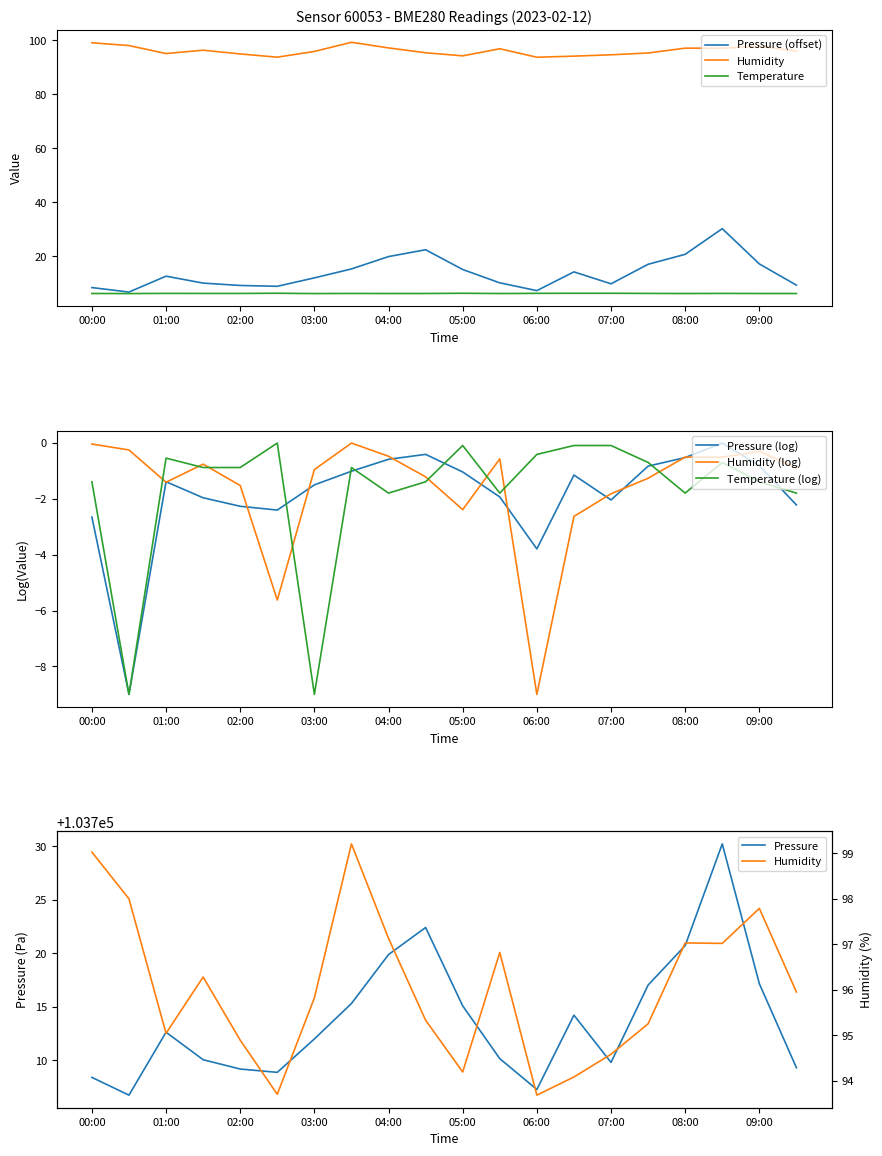

What is the total value across all series at 07:30?

118.5